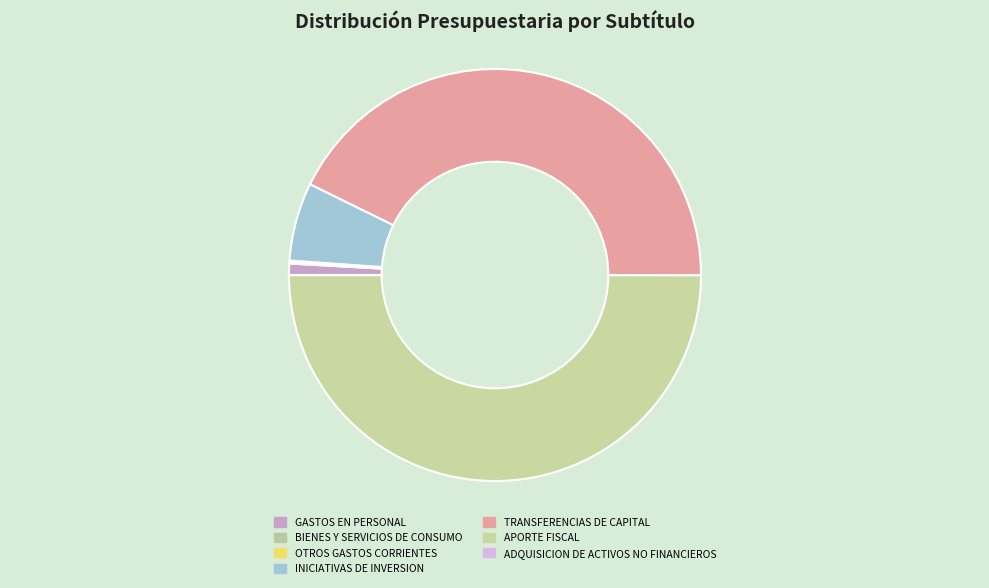

What is the change in value from BIENES Y SERVICIOS DE CONSUMO to ADQUISICION DE ACTIVOS NO FINANCIEROS?

-313845